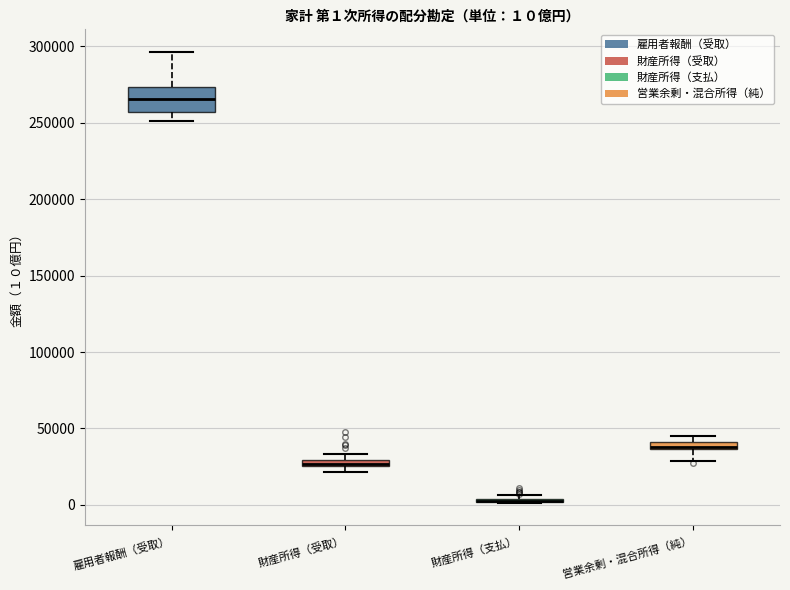

Which box is the tallest, from its lower edge to its upper edge?

雇用者報酬（受取）